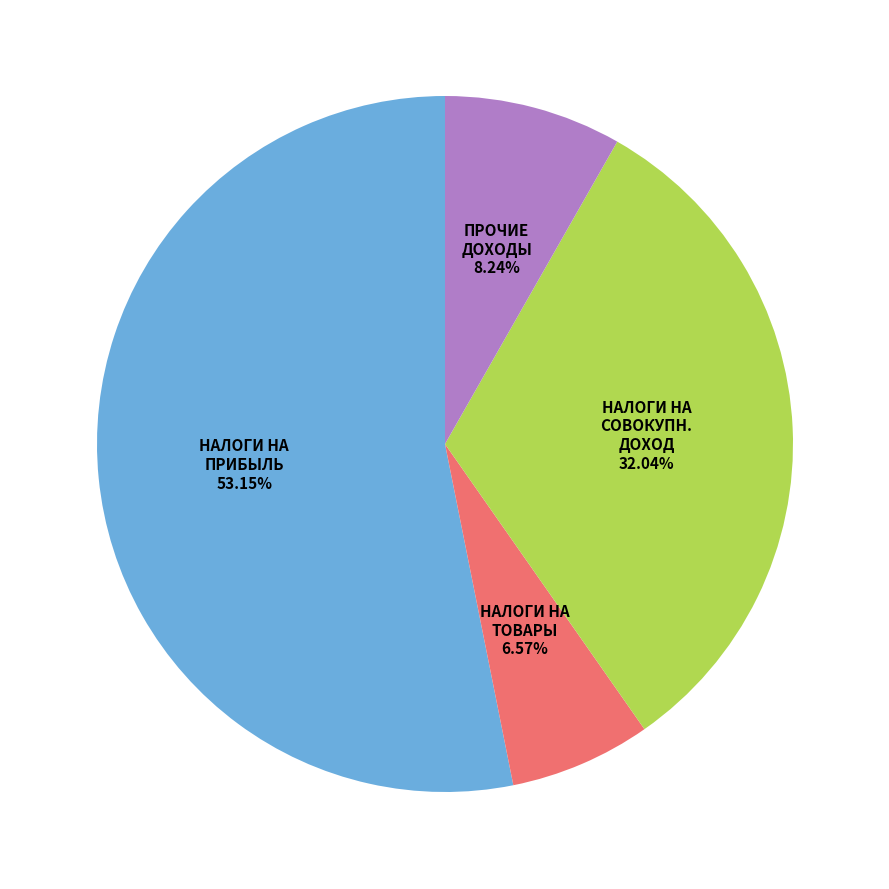

How many segments does this pie chart have?

4